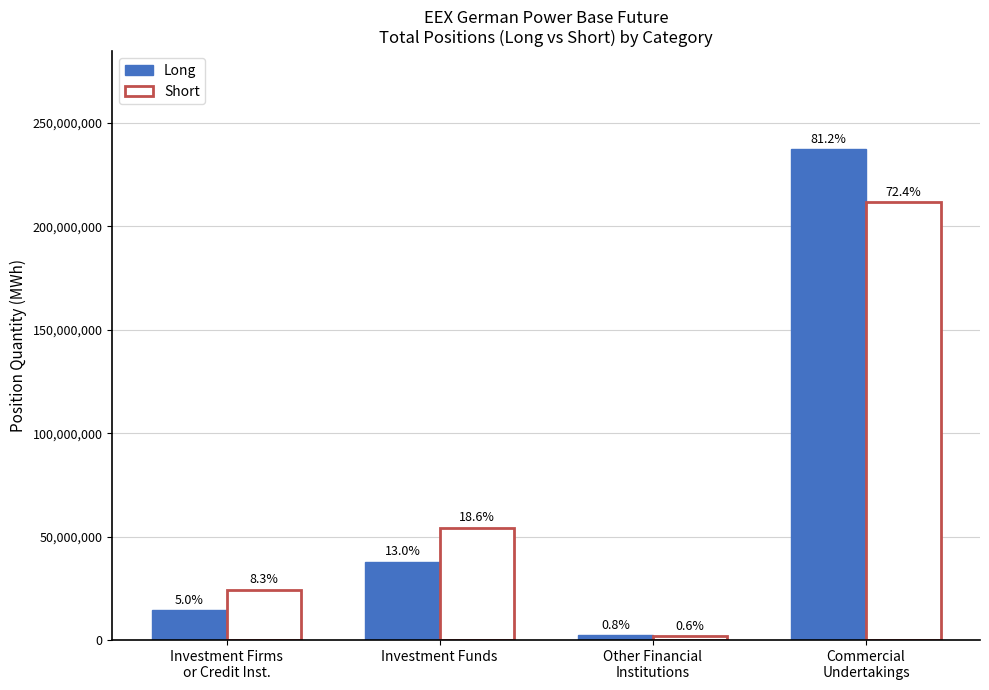

How many groups of bars are there?

4